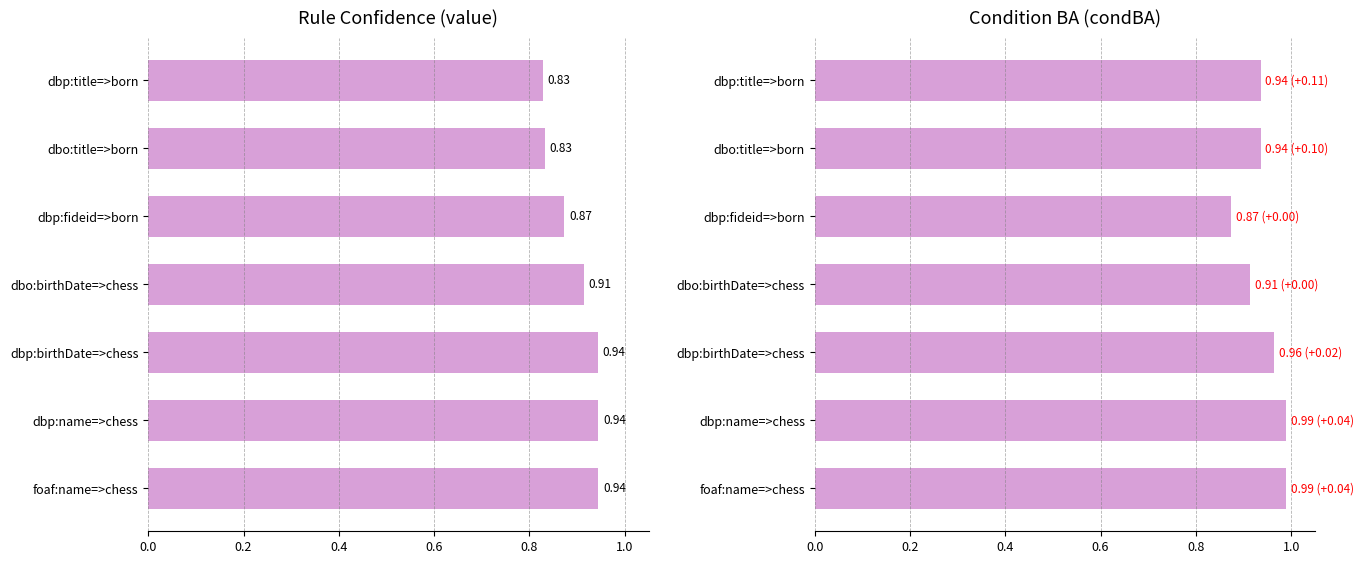

Reading left to right, what are all the values shown in this chart?

value: 0.8	0.8	0.9	0.9	0.9	0.9	0.9
condBA: 0.9	0.9	0.9	0.9	1.0	1.0	1.0